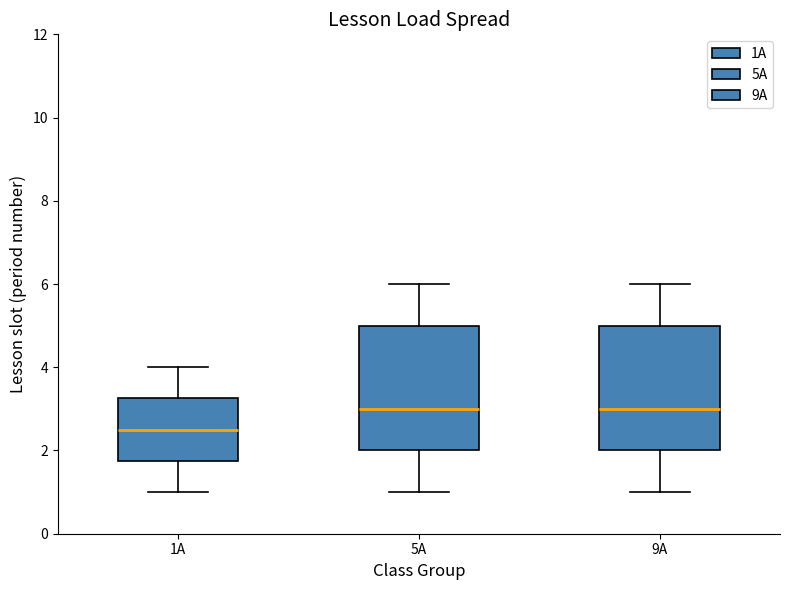

Reading left to right, read every box against the y-axis: the position of its median line, the range the box covers, and the ends of its whiskers. The values are not printed on the chart, so give them approximately, as read against the axis.

1А: median 2.6, box 1.8 to 3.2, whiskers 1.0 to 4.0
5А: median 3.0, box 2.0 to 5.0, whiskers 1.0 to 6.0
9А: median 3.0, box 2.0 to 5.0, whiskers 1.0 to 6.0